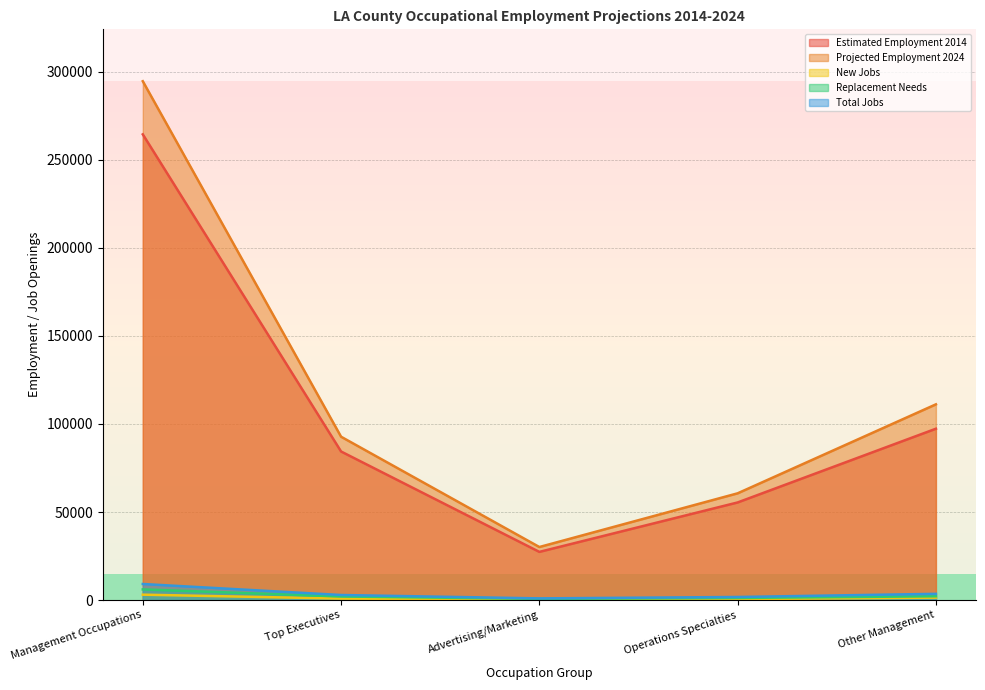

Rank the series at Management Occupations from highest to lowest value.

Projected Employment 2024, Estimated Employment 2014, Total Jobs, Replacement Needs, New Jobs